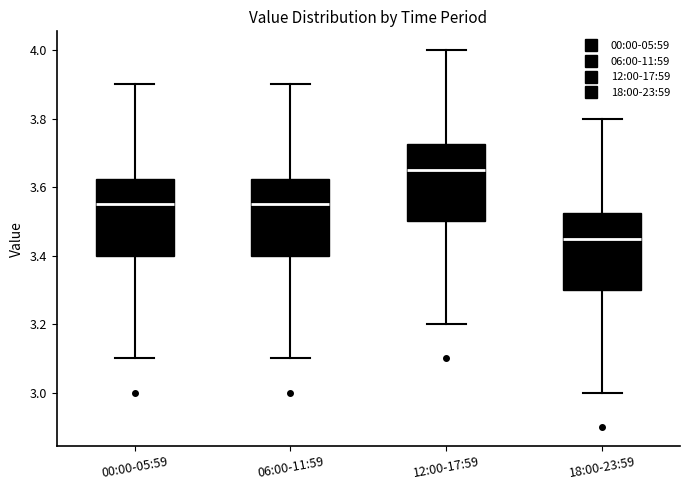

Reading left to right, read every box against the y-axis: the position of its median line, the range the box covers, and the ends of its whiskers. The values are not printed on the chart, so give them approximately, as read against the axis.

00:00-05:59: median 3.56, box 3.40 to 3.62, whiskers 3.10 to 3.90
06:00-11:59: median 3.56, box 3.40 to 3.62, whiskers 3.10 to 3.90
12:00-17:59: median 3.66, box 3.50 to 3.72, whiskers 3.20 to 4.00
18:00-23:59: median 3.46, box 3.30 to 3.52, whiskers 3.00 to 3.80